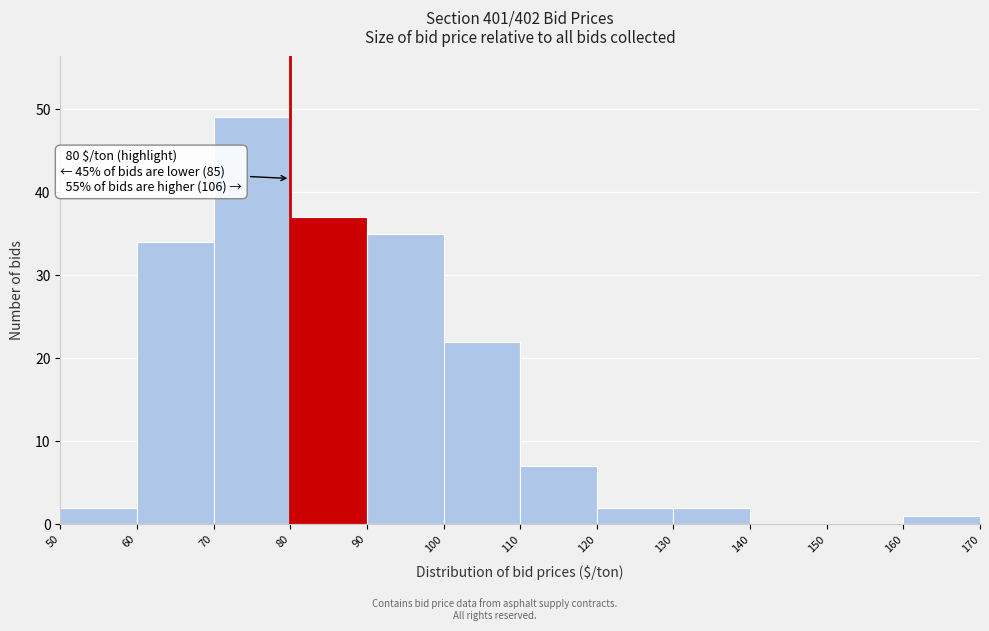

Which range on the x-axis has the tallest bar?

70 to 80